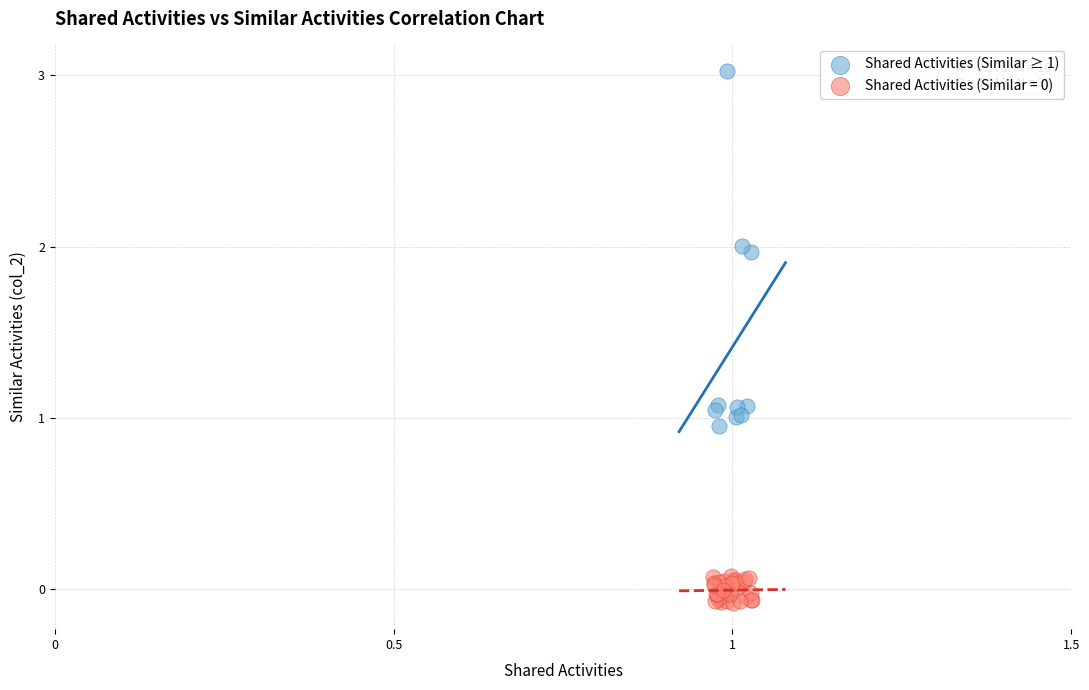

Which series has the largest Y range (max minus min)?

Shared Activities (Similar ≥ 1)